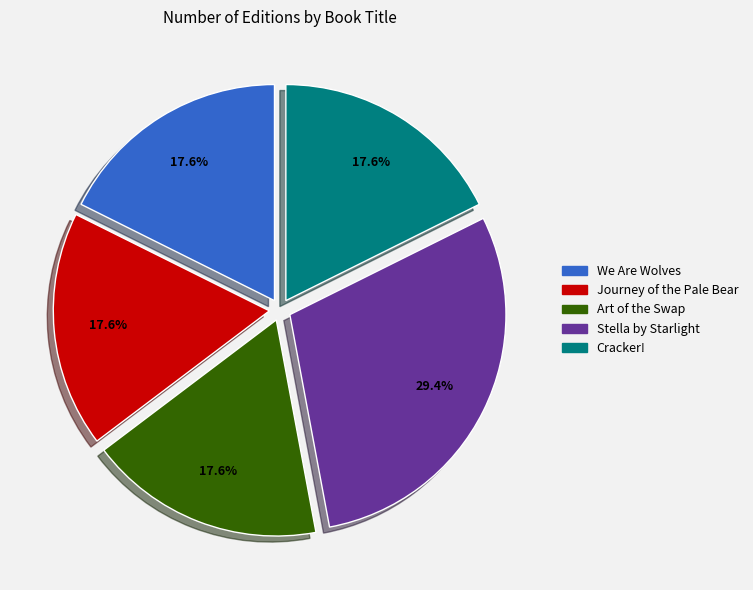

Does Journey of the Pale Bear account for over 50% of the chart?

No